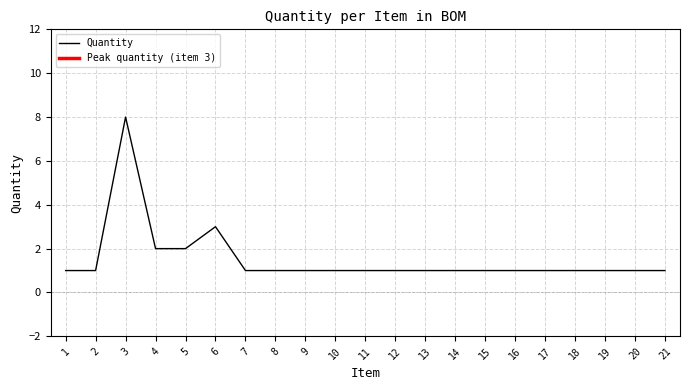

Count the values in the range 1 to 2.

19